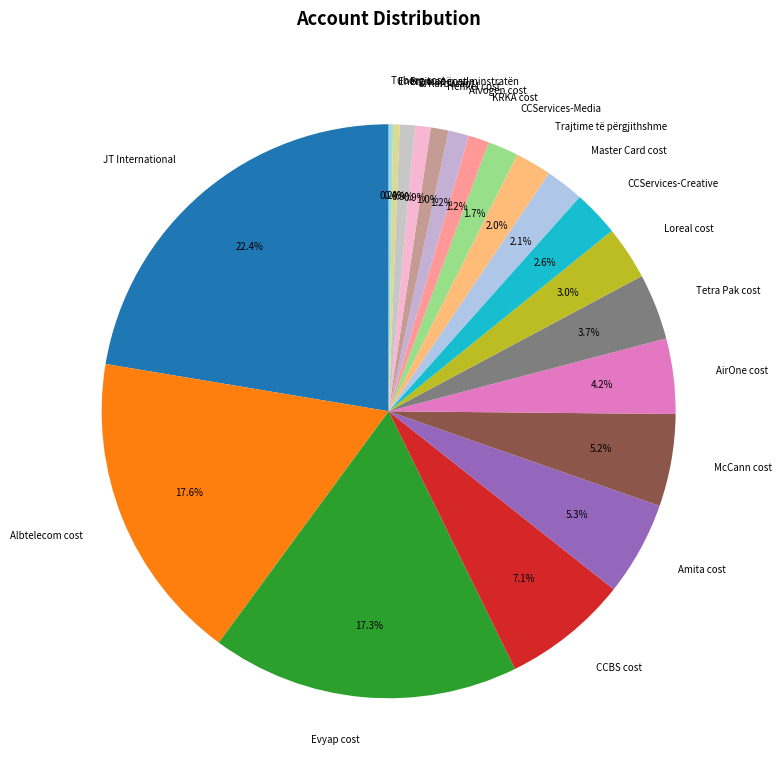

What is the ratio of the value at Tetra Pak cost to the value at Amita cost?

0.7